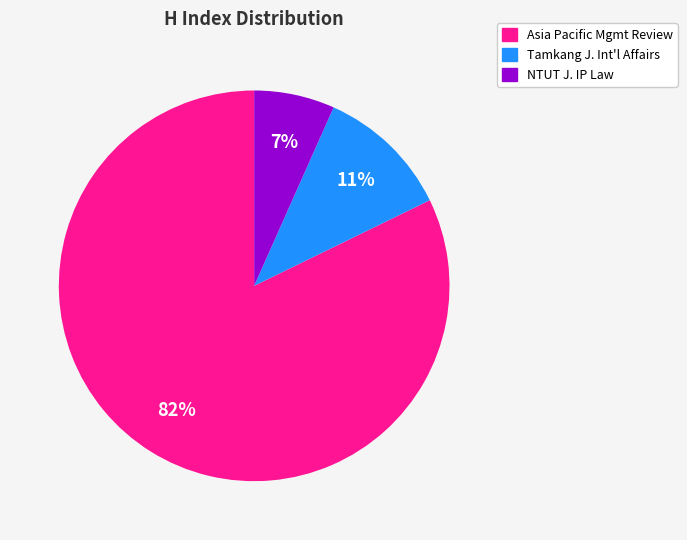

Count the number of slices in the pie.

3